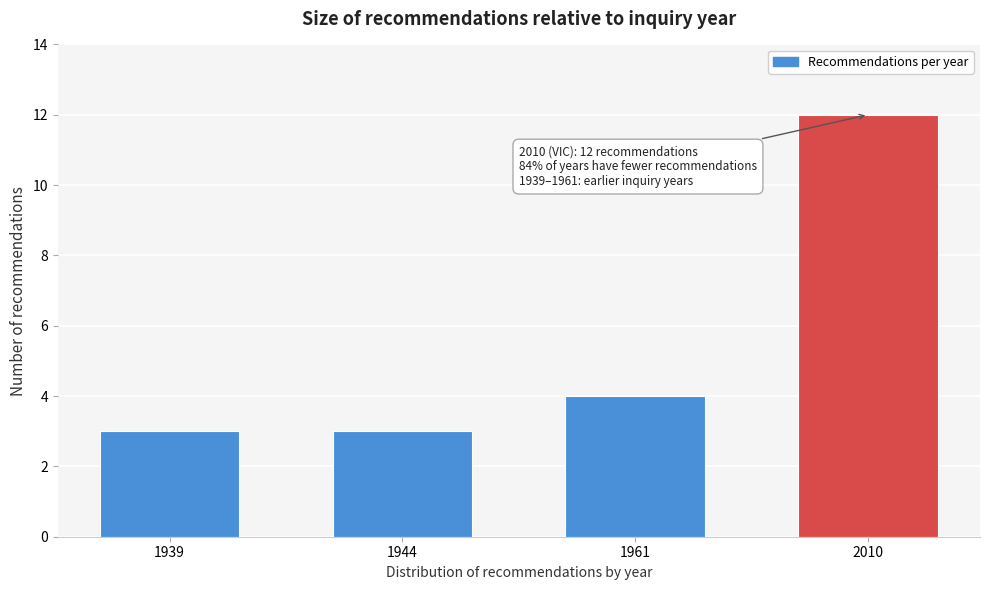

Reading left to right, what are all the values shown in this chart?

1939=3	1944=3	1961=4	2010=12